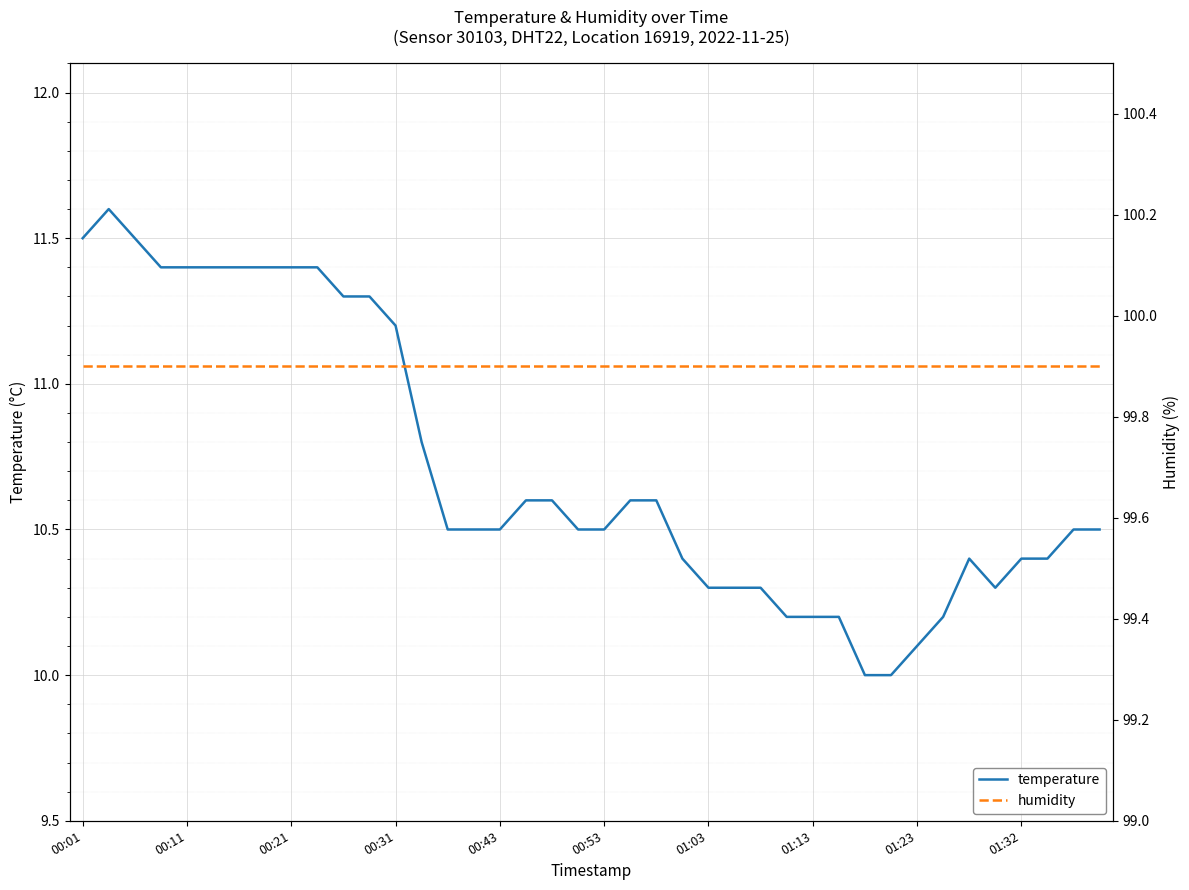

What position from the left is 30?

31